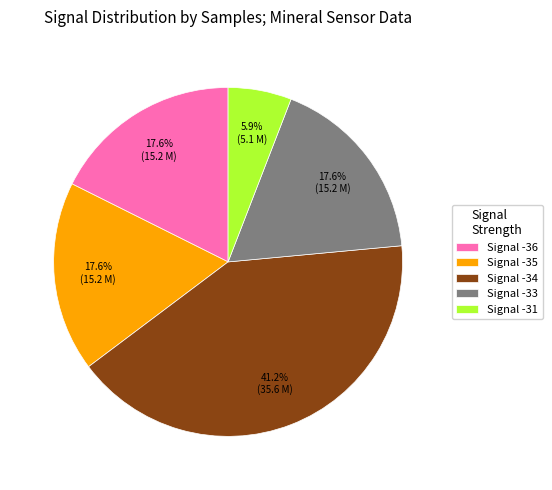

Does any single category account for the majority?

No